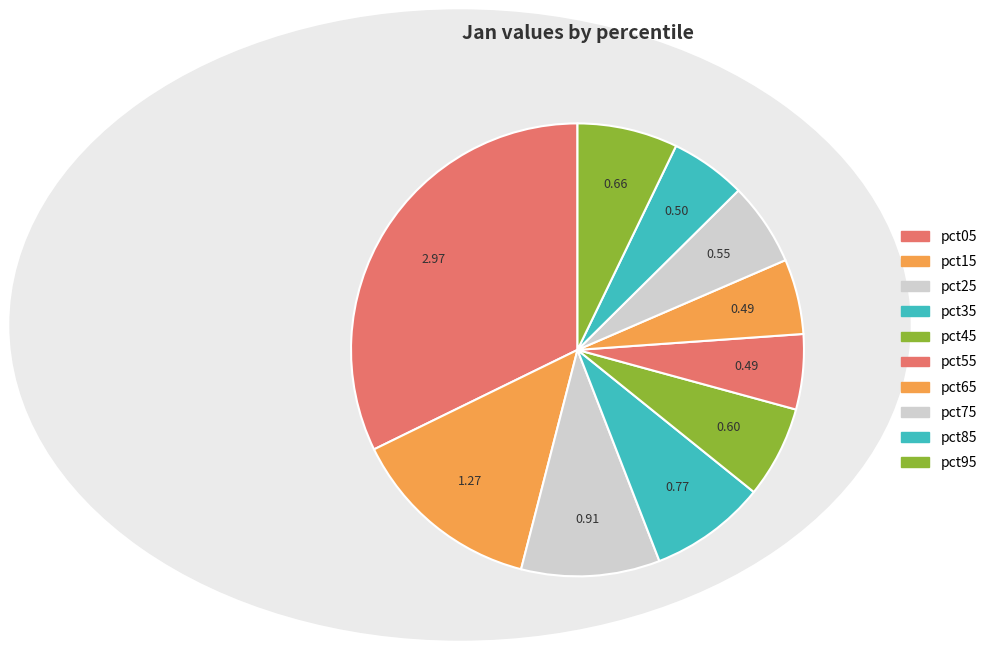

Does any single category account for the majority?

No